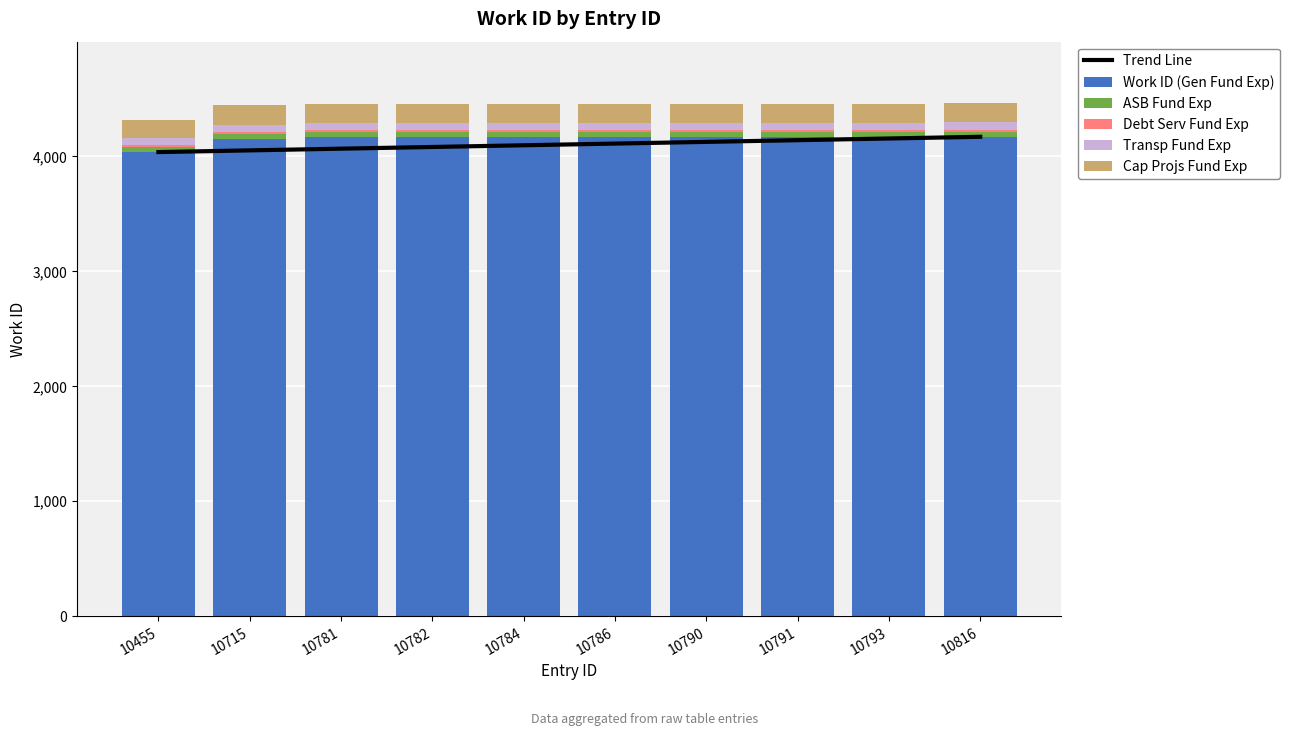

What is the value of the Trend Line bar at the 8th from the left?

4141.4